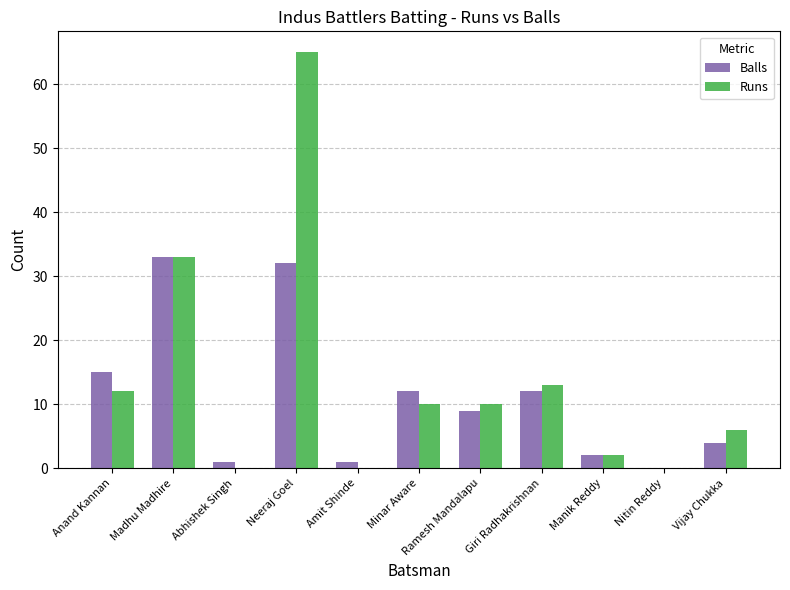

At which label does Runs reach its peak?

Neeraj Goel